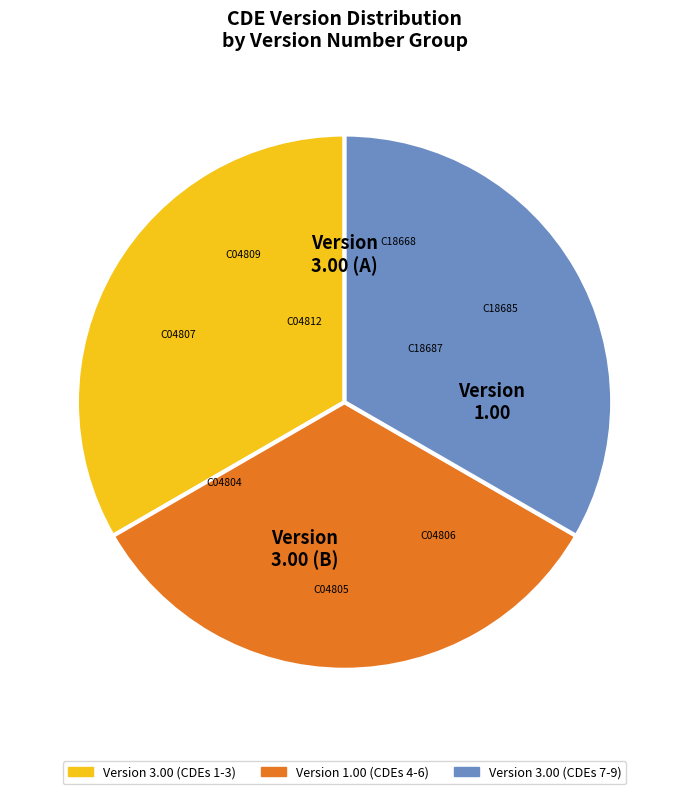

How many slices are in this pie chart?

3